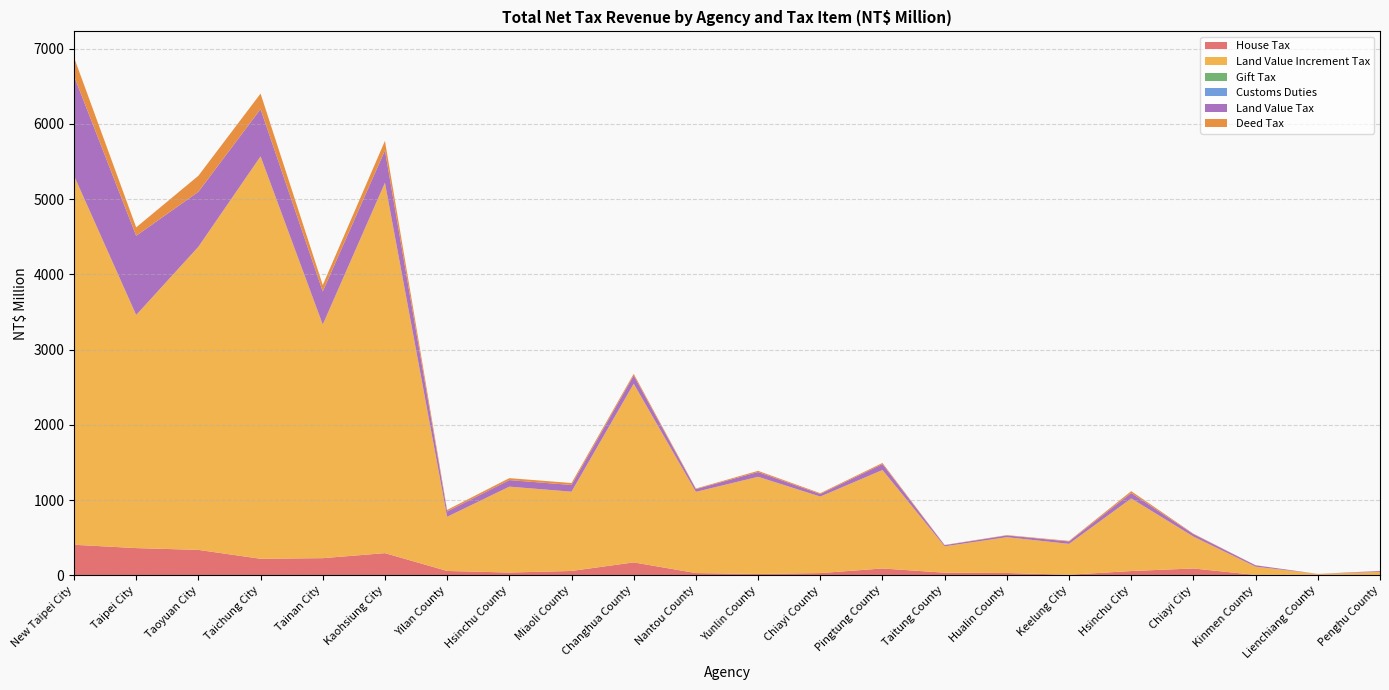

Reading right to left, list all the values displayed in this chart.

House Tax: Penghu County=0	Lienchiang County=9	Kinmen County=4	Chiayi City=90	Hsinchu City=56	Keelung City=7	Hualin County=30	Taitung County=34	Pingtung County=90	Chiayi County=29	Yunlin County=17	Nantou County=29	Changhua County=171	Miaoli County=57	Hsinchu County=36	Yilan County=57	Kaohsiung City=294	Tainan City=227	Taichung City=219	Taoyuan City=337	Taipei City=361	New Taipei City=405
Land Value Increment Tax: Penghu County=44	Lienchiang County=9	Kinmen County=110	Chiayi City=424	Hsinchu City=965	Keelung City=410	Hualin County=476	Taitung County=350	Pingtung County=1309	Chiayi County=1017	Yunlin County=1292	Nantou County=1080	Changhua County=2375	Miaoli County=1054	Hsinchu County=1142	Yilan County=720	Kaohsiung City=4924	Tainan City=3106	Taichung City=5350	Taoyuan City=4030	Taipei City=3099	New Taipei City=4908
Gift Tax: Penghu County=0	Lienchiang County=0	Kinmen County=0	Chiayi City=0	Hsinchu City=0	Keelung City=0	Hualin County=0	Taitung County=0	Pingtung County=0	Chiayi County=0	Yunlin County=0	Nantou County=0	Changhua County=0	Miaoli County=0	Hsinchu County=0	Yilan County=0	Kaohsiung City=0	Tainan City=0	Taichung City=0	Taoyuan City=0	Taipei City=0	New Taipei City=0
Customs Duties: Penghu County=0	Lienchiang County=0	Kinmen County=0	Chiayi City=0	Hsinchu City=0	Keelung City=0	Hualin County=0	Taitung County=0	Pingtung County=0	Chiayi County=0	Yunlin County=0	Nantou County=0	Changhua County=0	Miaoli County=0	Hsinchu County=0	Yilan County=0	Kaohsiung City=0	Tainan City=0	Taichung City=0	Taoyuan City=0	Taipei City=0	New Taipei City=0
Land Value Tax: Penghu County=11	Lienchiang County=0	Kinmen County=18	Chiayi City=33	Hsinchu City=72	Keelung City=32	Hualin County=23	Taitung County=16	Pingtung County=79	Chiayi County=34	Yunlin County=63	Nantou County=36	Changhua County=110	Miaoli County=89	Hsinchu County=87	Yilan County=71	Kaohsiung City=430	Tainan City=440	Taichung City=628	Taoyuan City=731	Taipei City=1053	New Taipei City=1326
Deed Tax: Penghu County=3	Lienchiang County=0	Kinmen County=1	Chiayi City=6	Hsinchu City=25	Keelung City=8	Hualin County=5	Taitung County=3	Pingtung County=15	Chiayi County=11	Yunlin County=16	Nantou County=8	Changhua County=22	Miaoli County=26	Hsinchu County=26	Yilan County=21	Kaohsiung City=127	Tainan City=85	Taichung City=207	Taoyuan City=213	Taipei City=112	New Taipei City=247